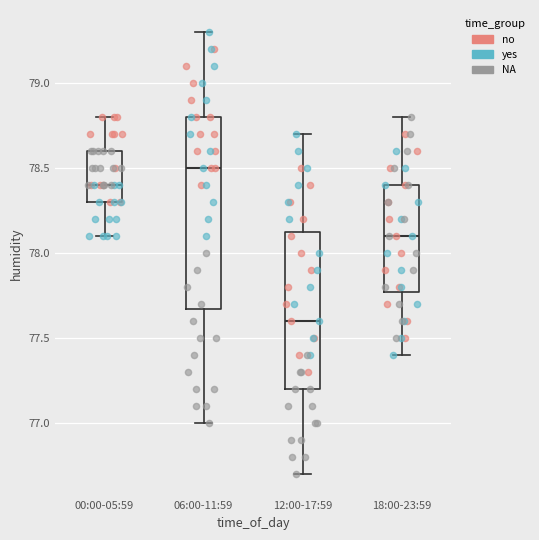

Comparing the boxes themselves (not the whiskers), which one is the tallest?

06:00-11:59